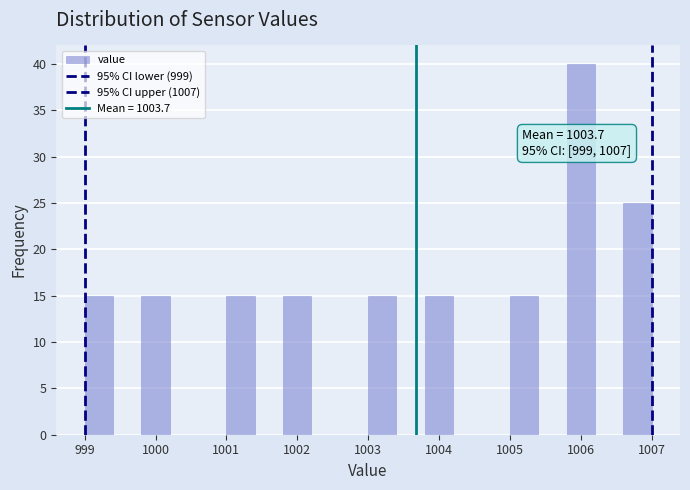

Over which range of the x-axis is the bar tallest?

1005.8 to 1006.2